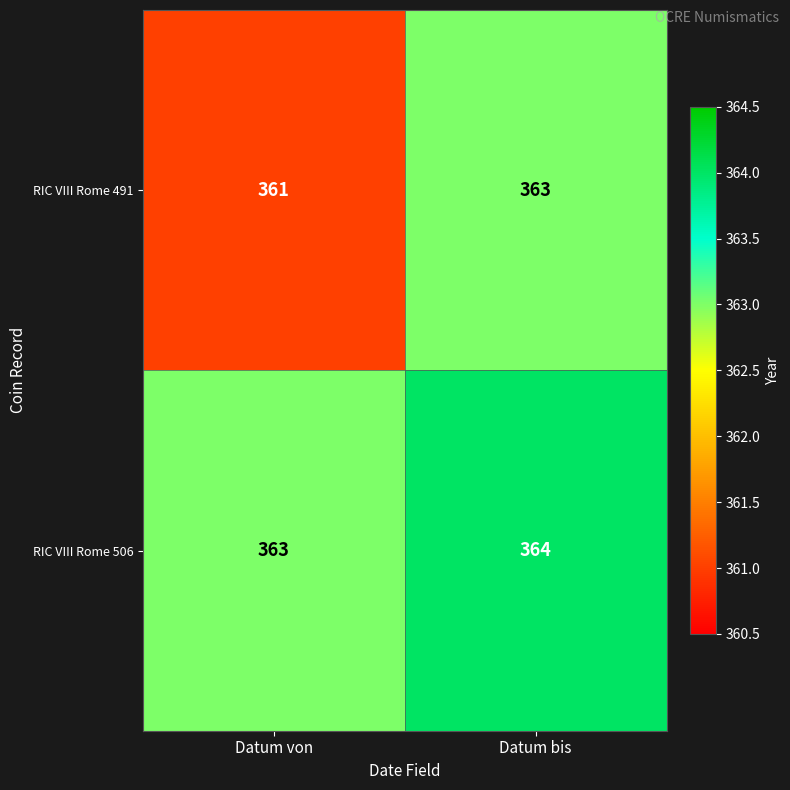

Which series has the widest spread of values?

RIC VIII Rome 491